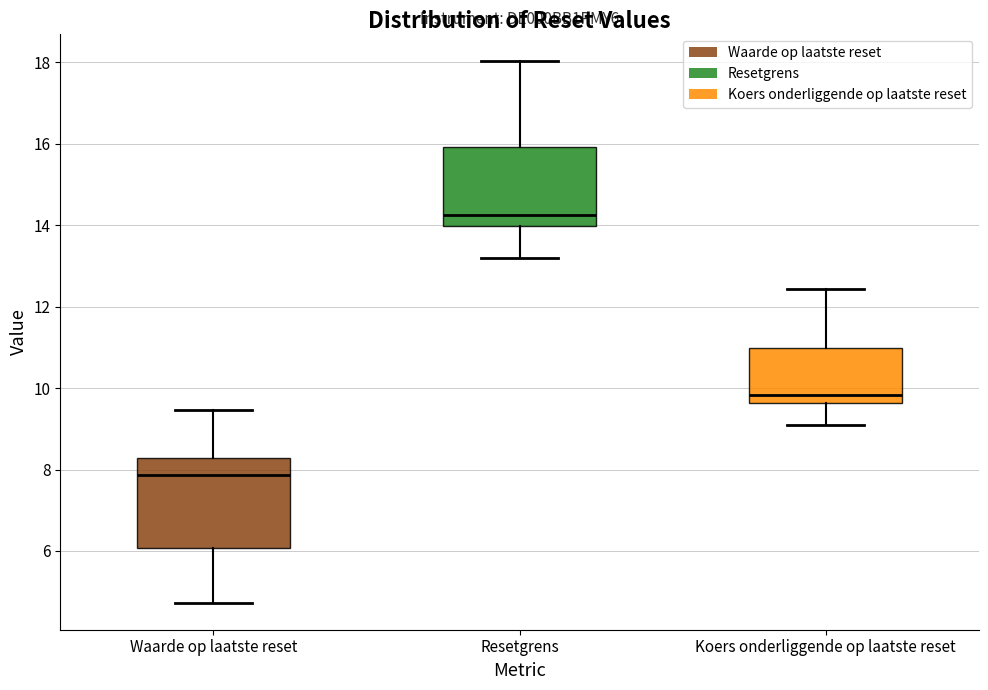

Reading left to right, transcribe this box plot: for each box, give where its median line is, the range the box spans, and where its two whiskers end, as read against the y-axis. The values are not printed on the chart, so give them approximately, as read against the axis.

Waarde op laatste reset: median 7.8, box 6.0 to 8.2, whiskers 4.8 to 9.4
Resetgrens: median 14.2, box 14.0 to 16.0, whiskers 13.2 to 18.0
Koers onderliggende op laatste reset: median 9.8, box 9.6 to 11.0, whiskers 9.2 to 12.4